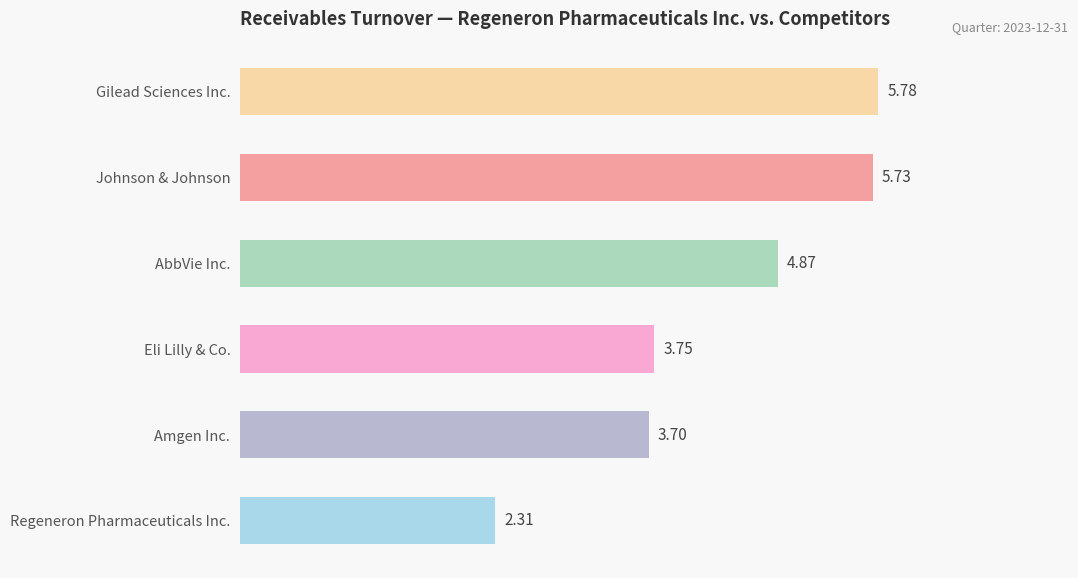

At which label is the value closest to 4?

Eli Lilly & Co.